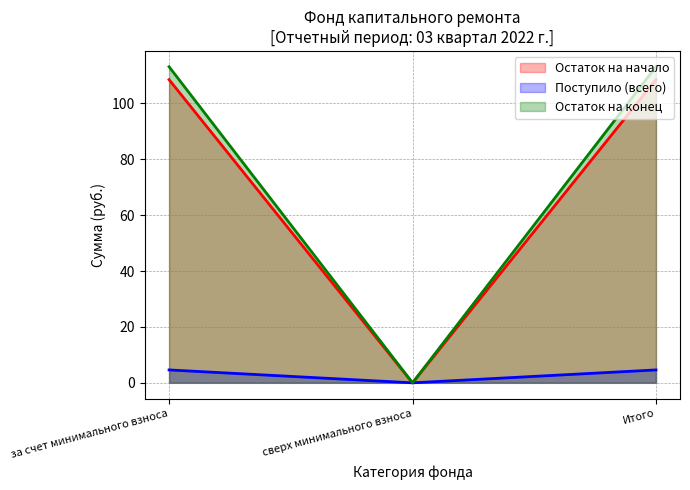

How many data points in Остаток на конец are less than 4?

1